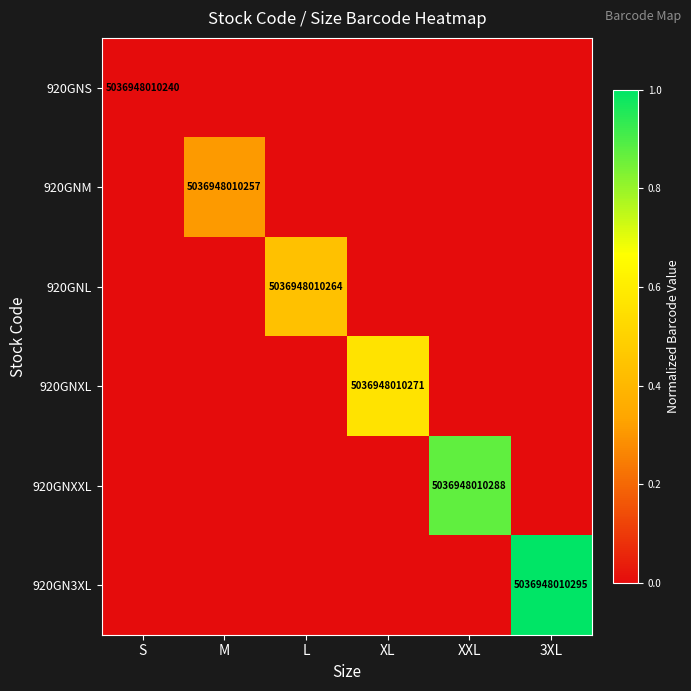

Is it true that 920GNXL equals 2640399472641 at XL?

False